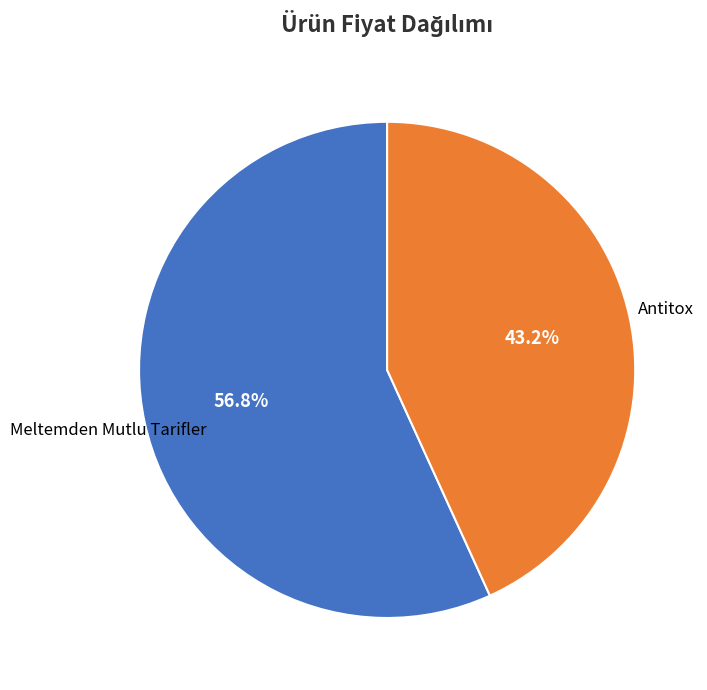

What is the smallest slice in the pie chart?

Antitox